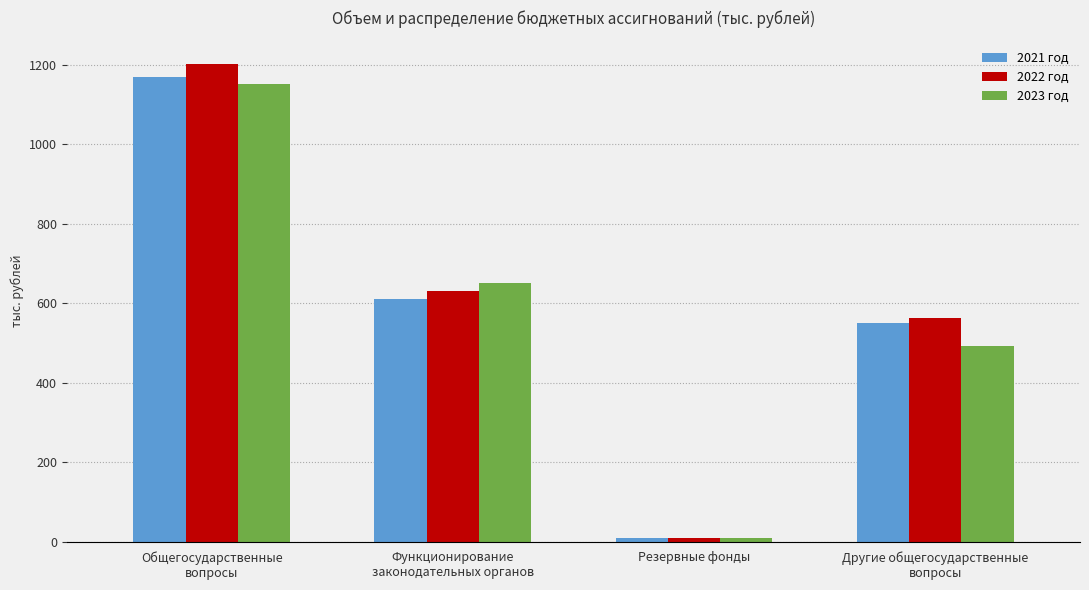

What is the label of the 2nd bar from the left?

Функционирование
законодательных органов